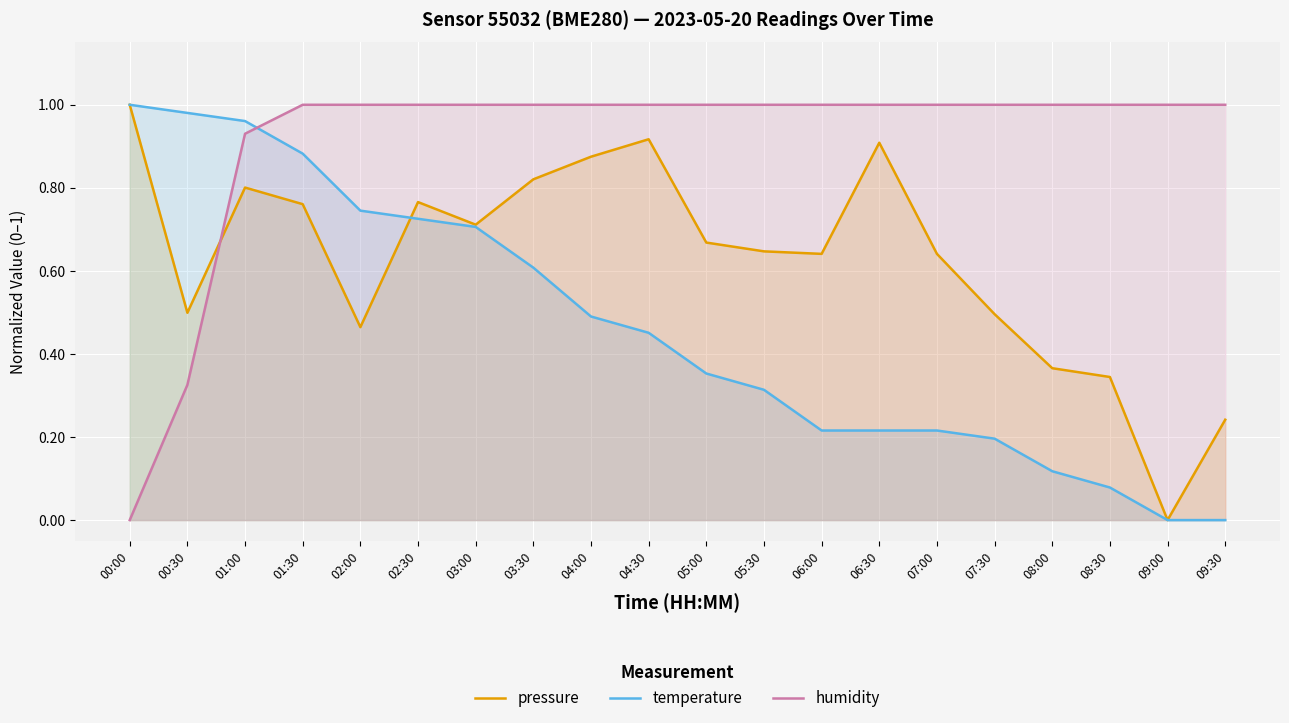

Rank the series by their maximum value, from highest to lowest.

pressure, temperature, humidity